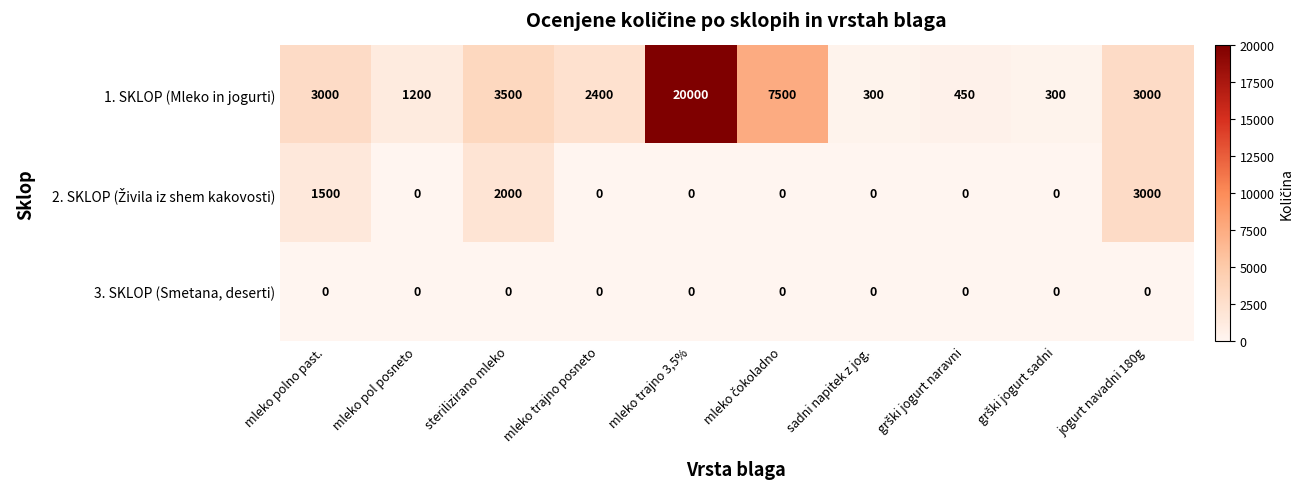

The 1. SKLOP (Mleko in jogurti) series shows 1200 at mleko pol posneto. True or false?

True